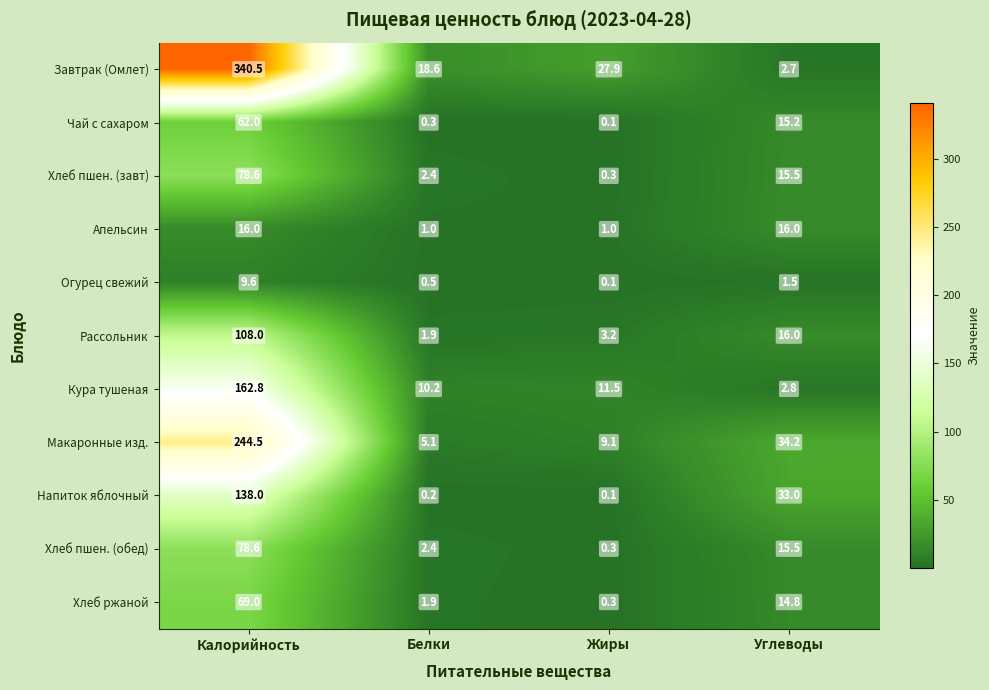

Between Калорийность and Углеводы, which series saw the biggest shift?

Завтрак (Омлет)